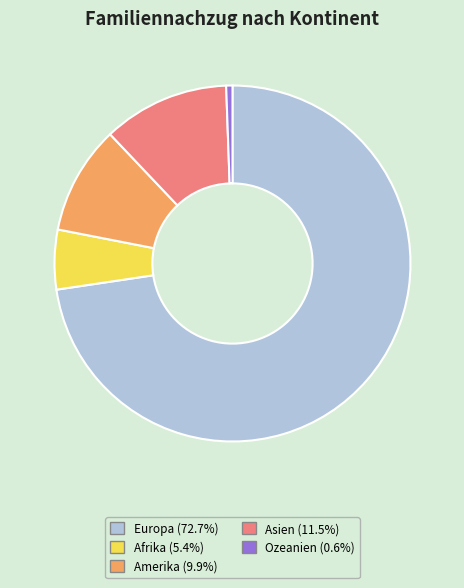

Does Amerika represent more than half of the total?

No